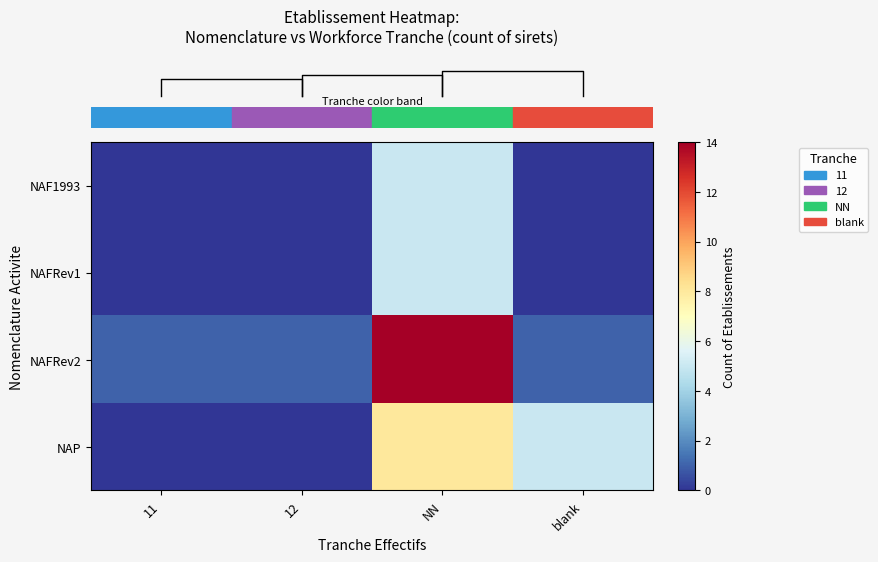

What is the difference between the highest and lowest values at blank?

5